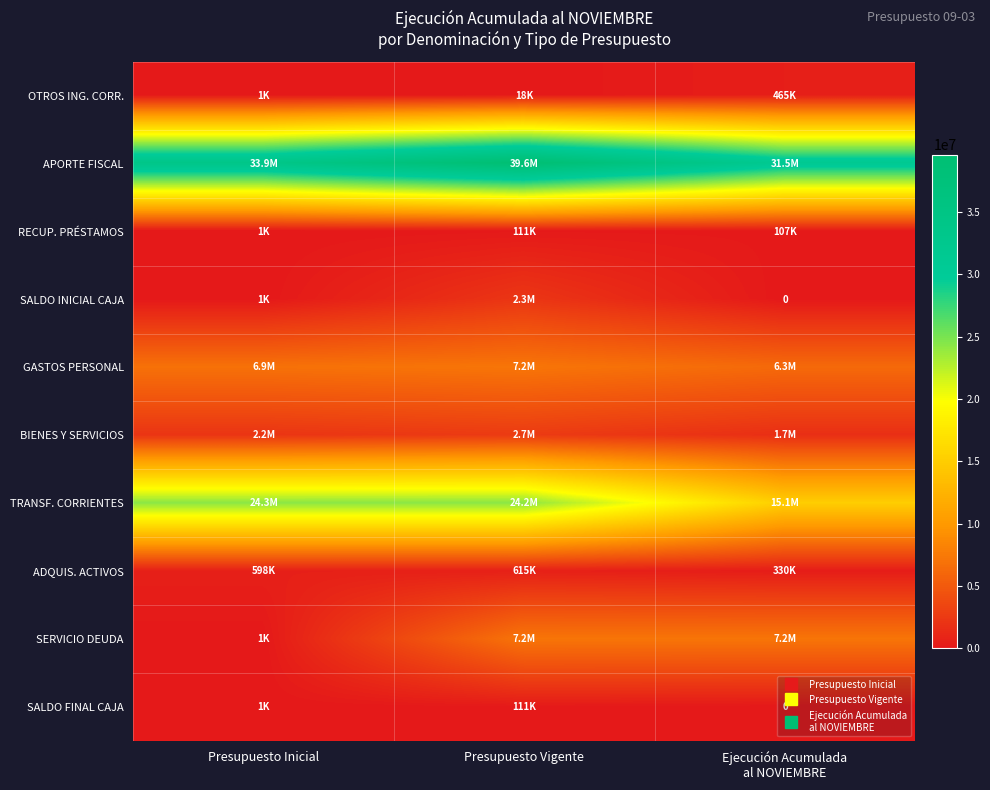

Between Presupuesto Inicial and Ejecución Acumulada
al NOVIEMBRE, which is larger?

Ejecución Acumulada
al NOVIEMBRE